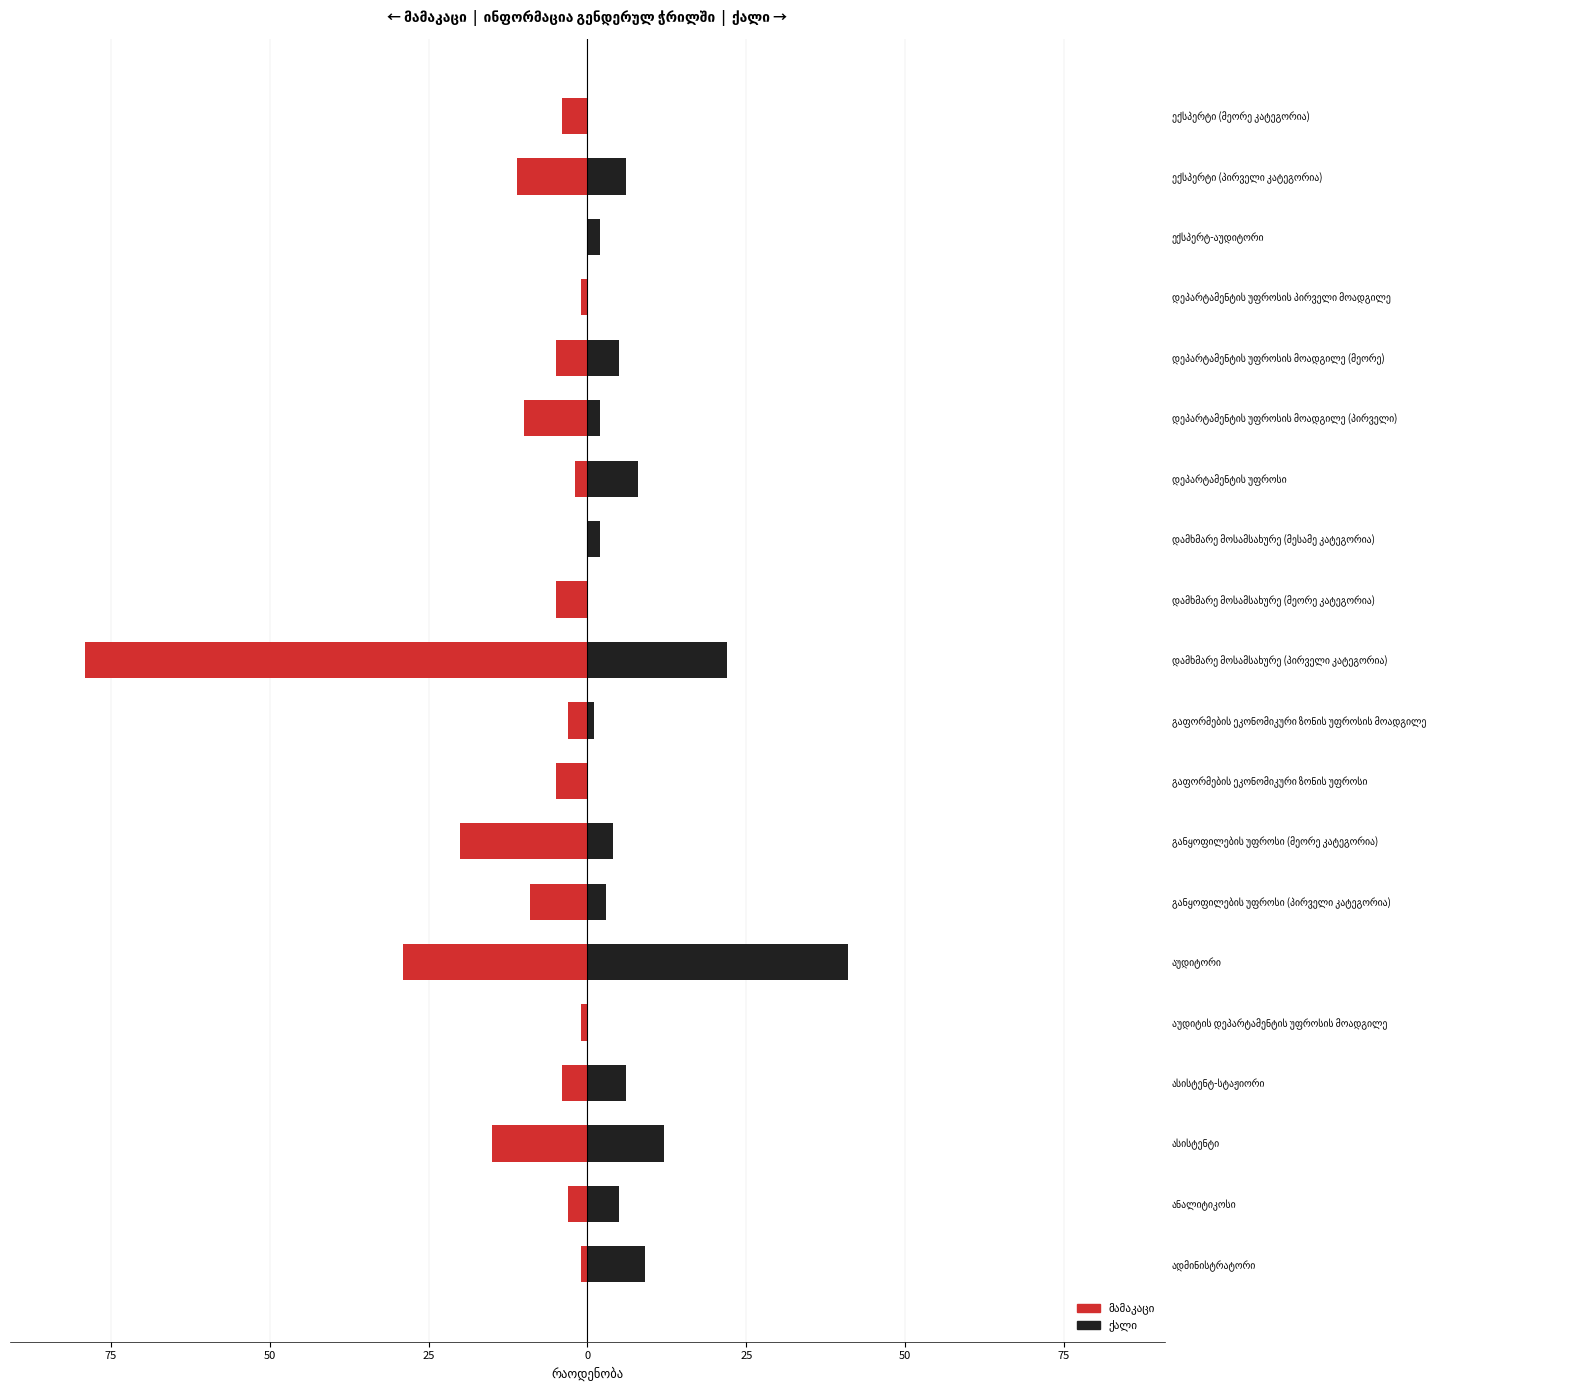

What is the value of the ქალი bar at the 2nd from the left?

5